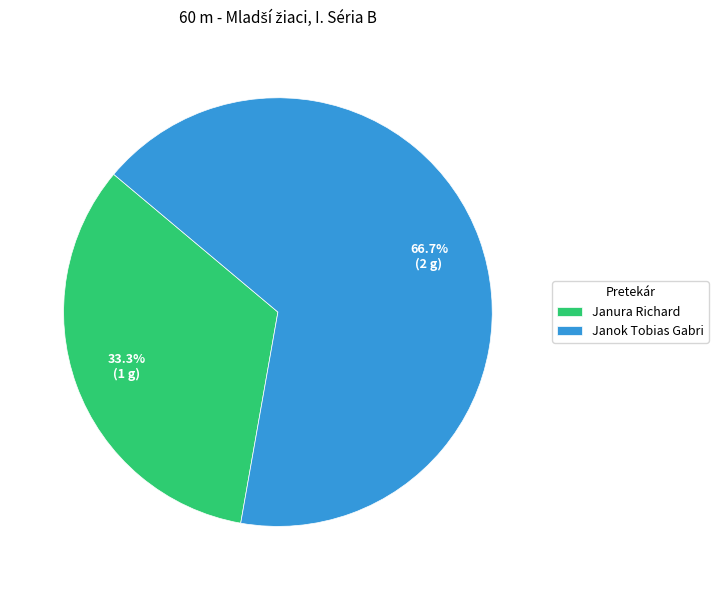

What is the largest slice in the pie chart?

Janok Tobias Gabri